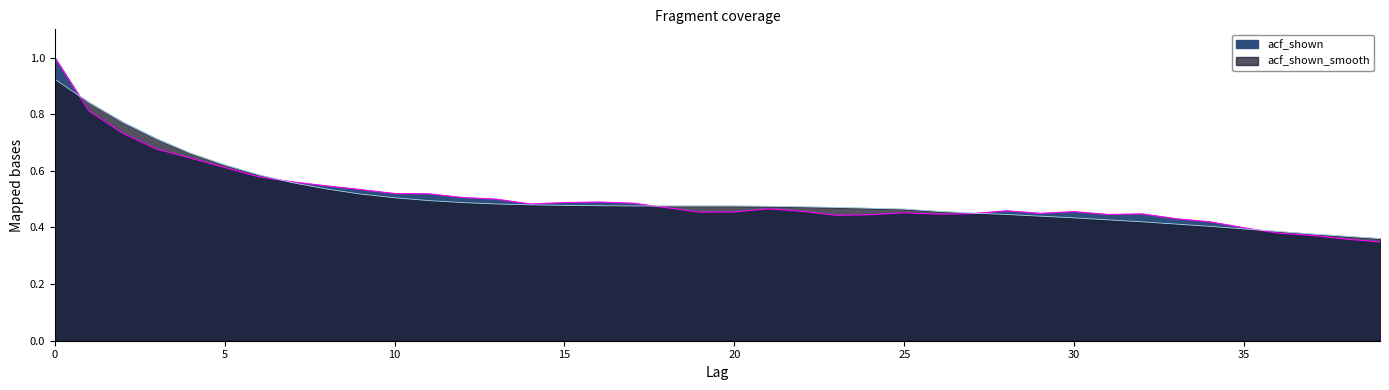

In acf_shown, how many points are higher than both neighbors (excluding endpoints)?

6